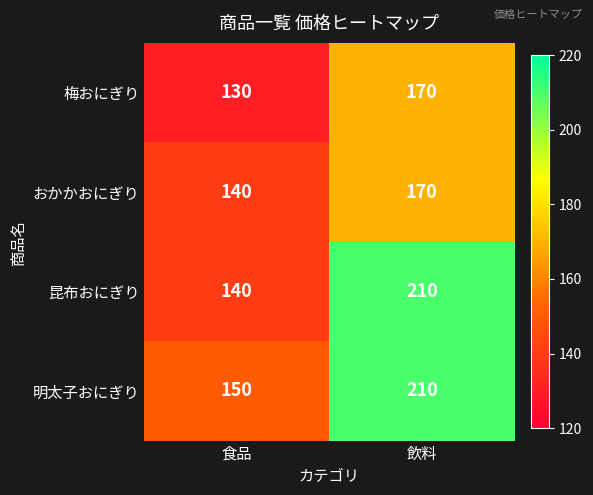

At which label is 昆布おにぎり closest to 175?

食品